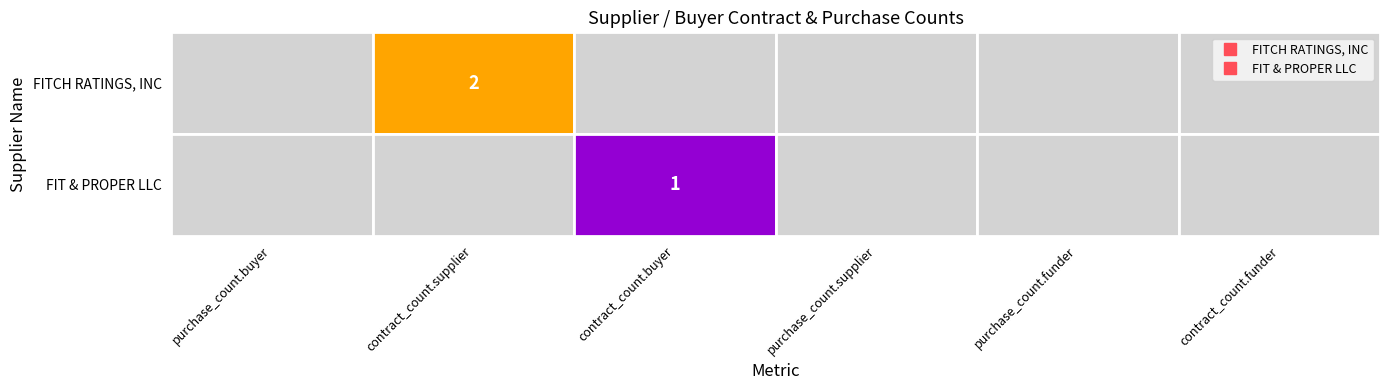

What is the sum of the FIT & PROPER LLC values at 4 and 2?

1